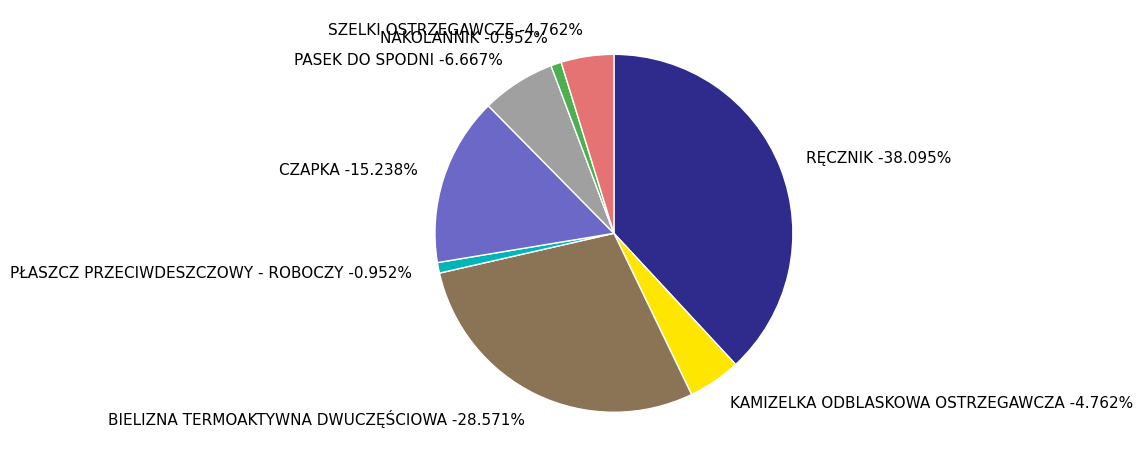

Between PASEK DO SPODNI and NAKOLANNIK, which is larger?

PASEK DO SPODNI